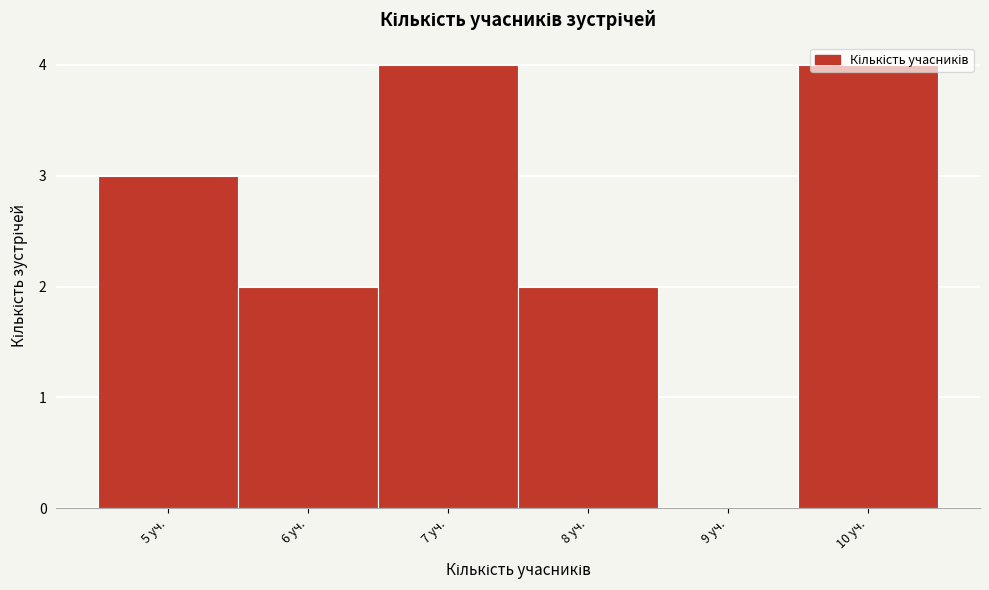

How tall is the bar that spans 6.5 to 7.5 on the x-axis? The values are not printed on the chart, so give them approximately, as read against the axis.

4